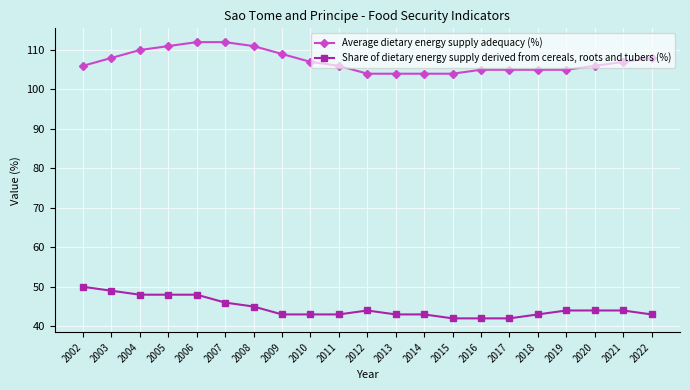

Reading left to right, extract all data points from this chart.

Average dietary energy supply adequacy (%): 106	108	110	111	112	112	111	109	107	106	104	104	104	104	105	105	105	105	106	107	108
Share of dietary energy supply derived from cereals, roots and tubers (%): 50	49	48	48	48	46	45	43	43	43	44	43	43	42	42	42	43	44	44	44	43